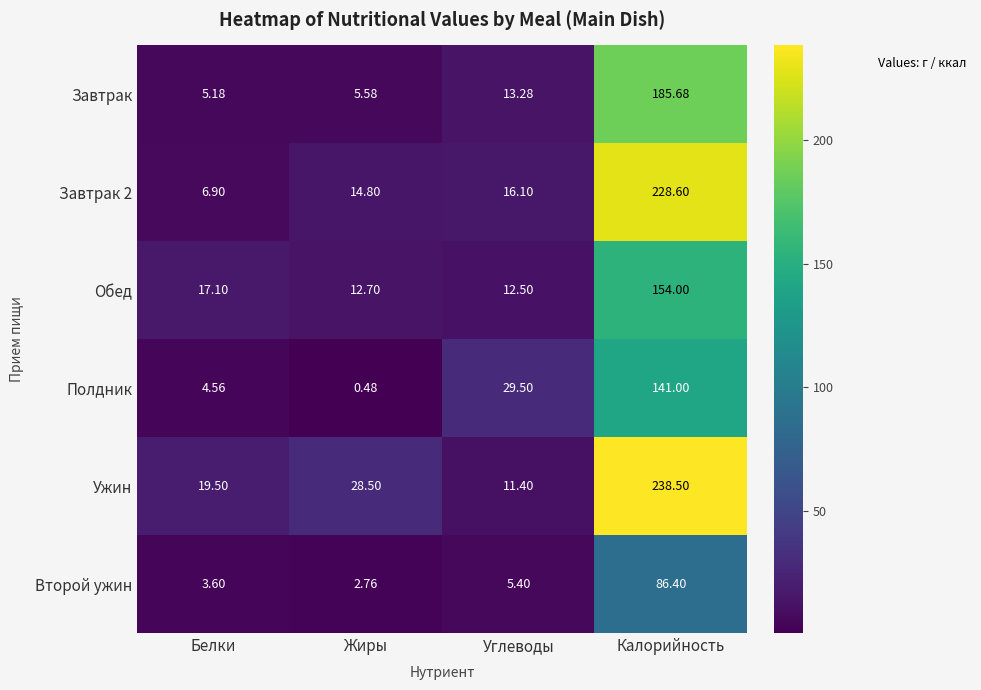

Rank the series by their maximum value, from highest to lowest.

Ужин, Завтрак 2, Завтрак, Обед, Полдник, Второй ужин